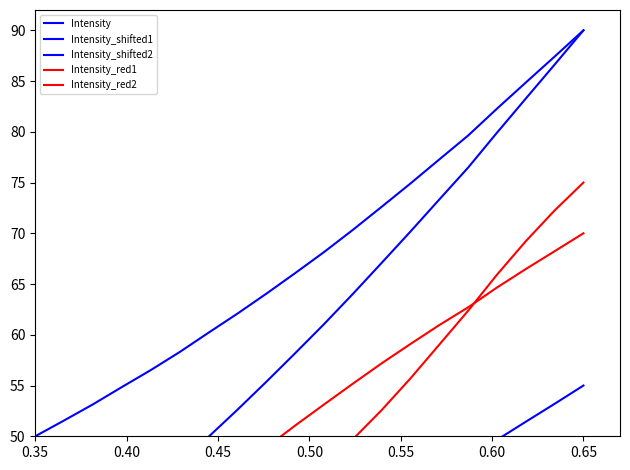

Is the value of Intensity_shifted2 at 14 greater than the value of Intensity_red2 at 11?

No